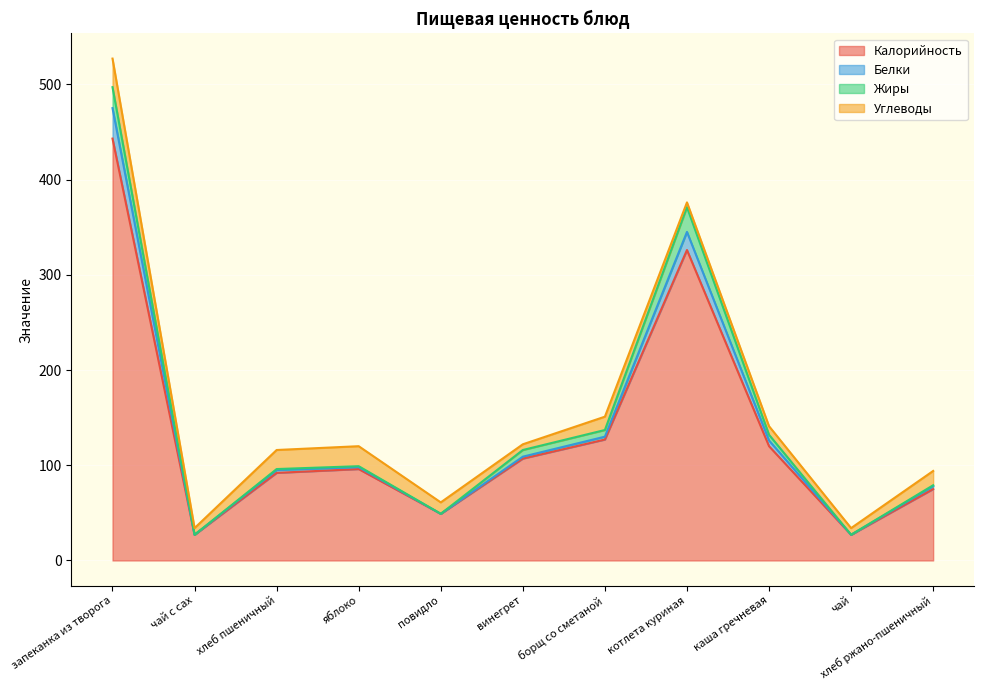

What is the label of the 9th point from the left?

каша гречневая